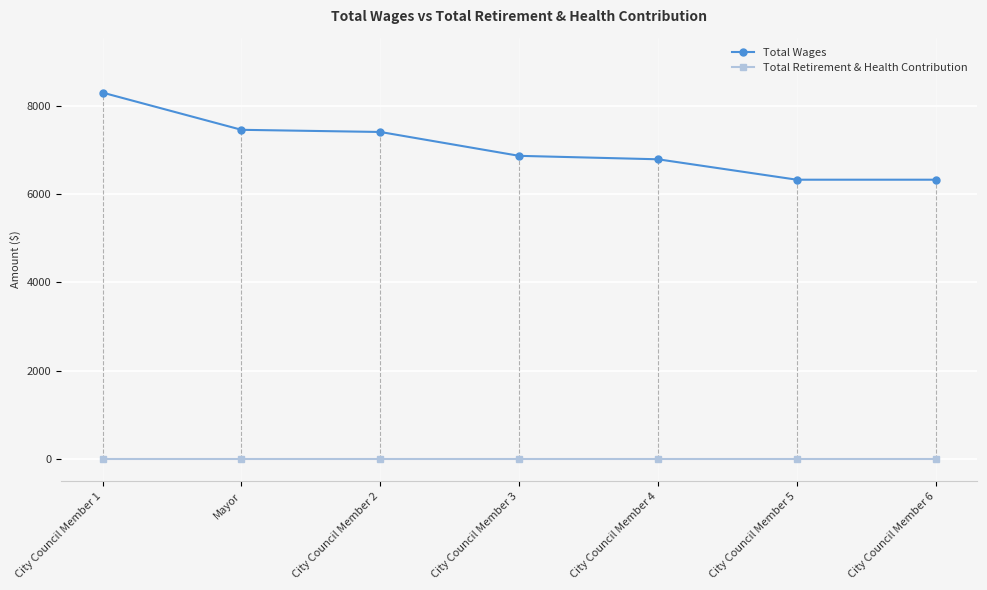

What value does the Total Wages series have at City Council Member 1, to the nearest 50?

8300